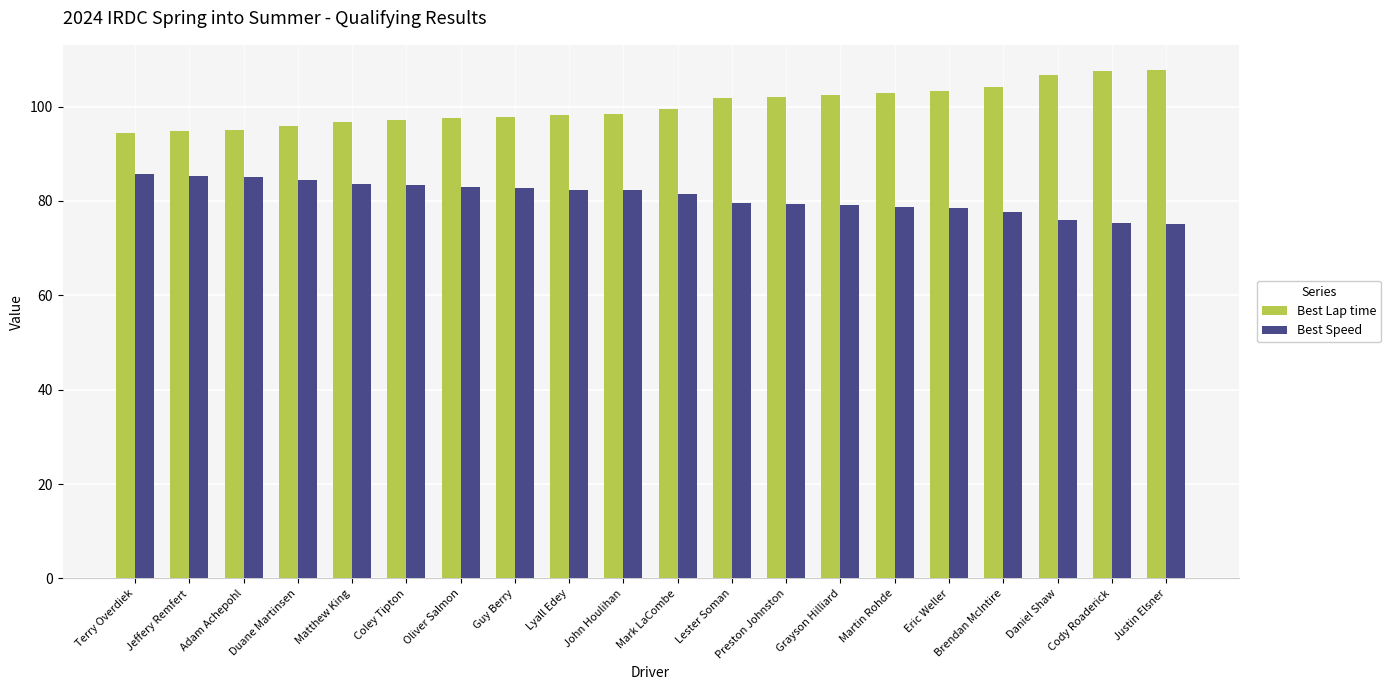

Are the bars horizontal?

No